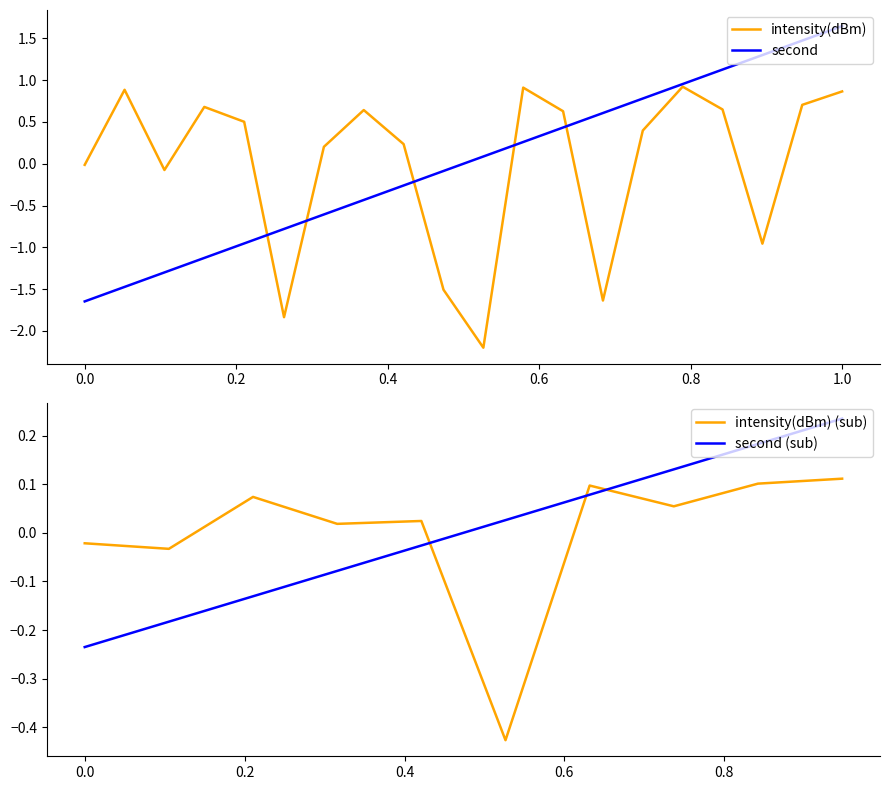

Rank the series by their average value, from lowest to highest.

second, intensity(dBm)